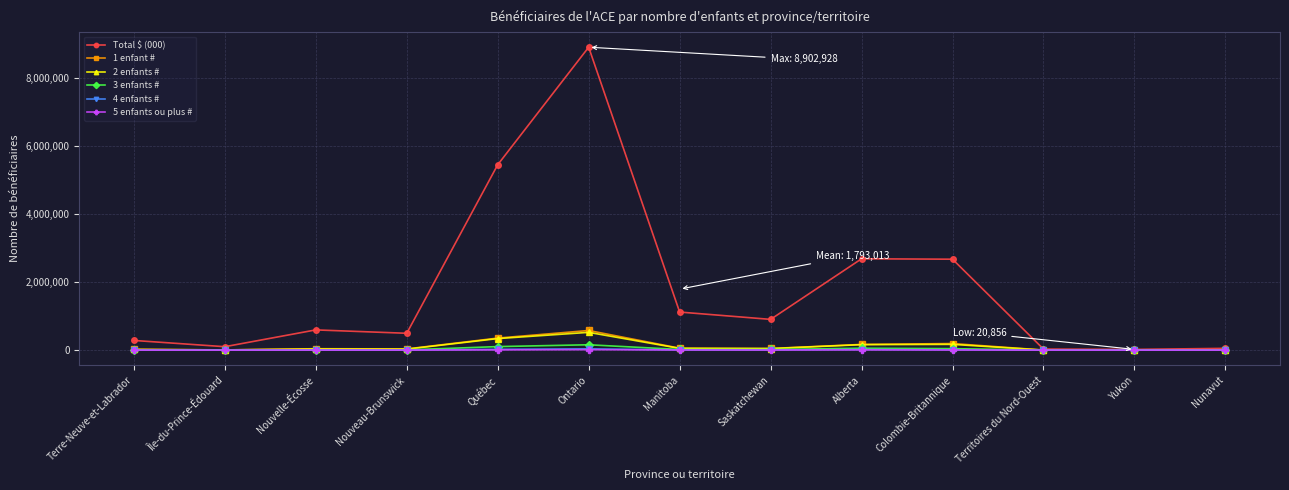

Which series has the largest total across all categories?

Total $ (000)